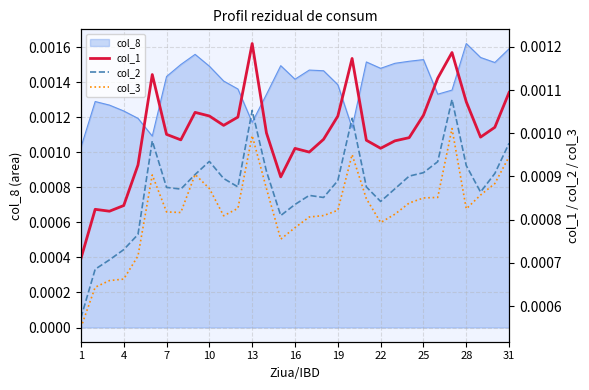

True or false: col_1 and col_2 intersect in this chart.

False